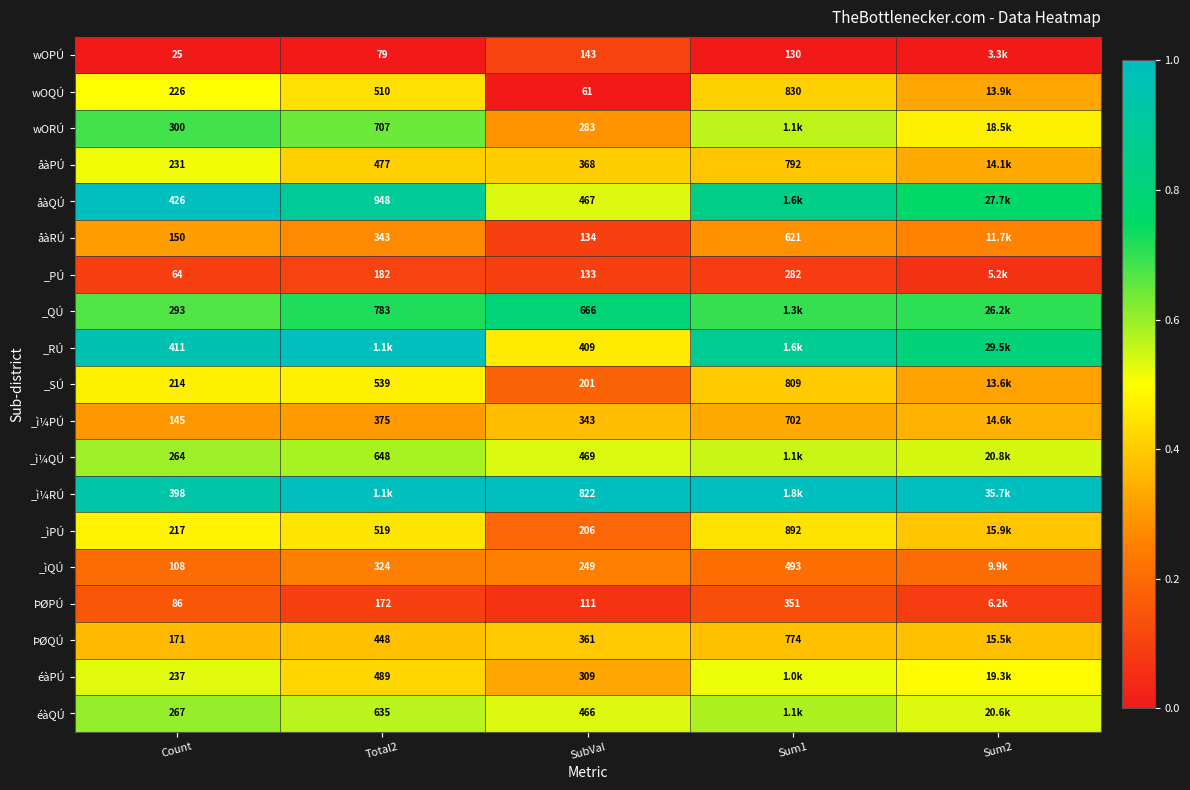

Rank the series at Count from lowest to highest value.

wOPÚ, _PÚ, ÞØPÚ, _ìQÚ, _ì¼PÚ, åàRÚ, ÞØQÚ, _SÚ, _ìPÚ, wOQÚ, åàPÚ, éàPÚ, _ì¼QÚ, éàQÚ, _QÚ, wORÚ, _ì¼RÚ, _RÚ, åàQÚ